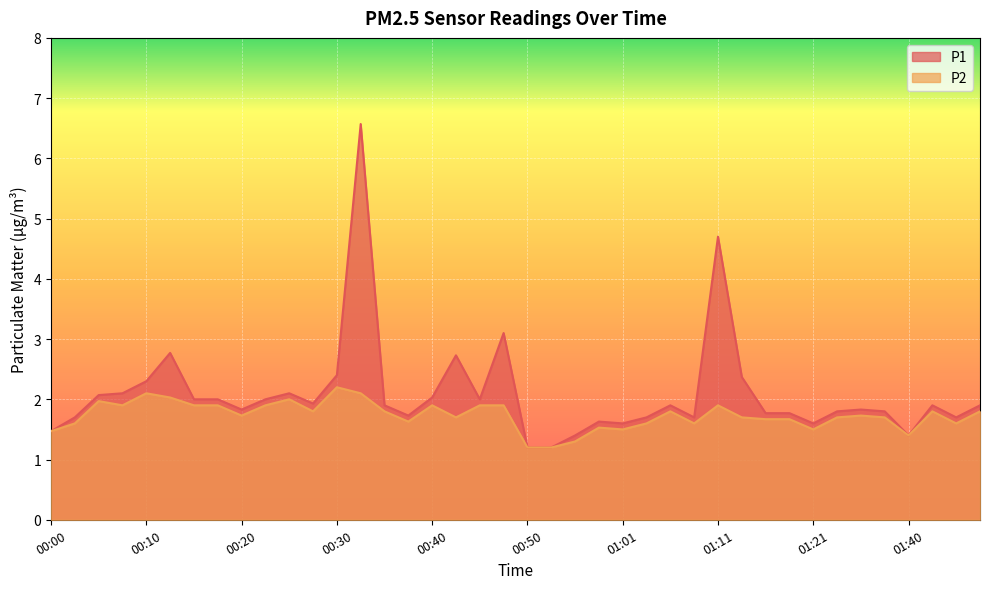

Which category has the lowest value in the P1 series?

00:50